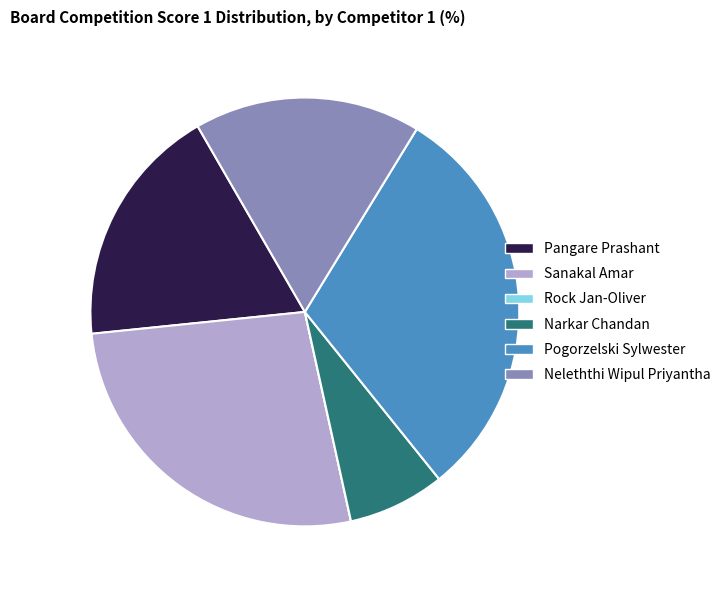

True or false: Pangare Prashant accounts for 28% of the total.

False